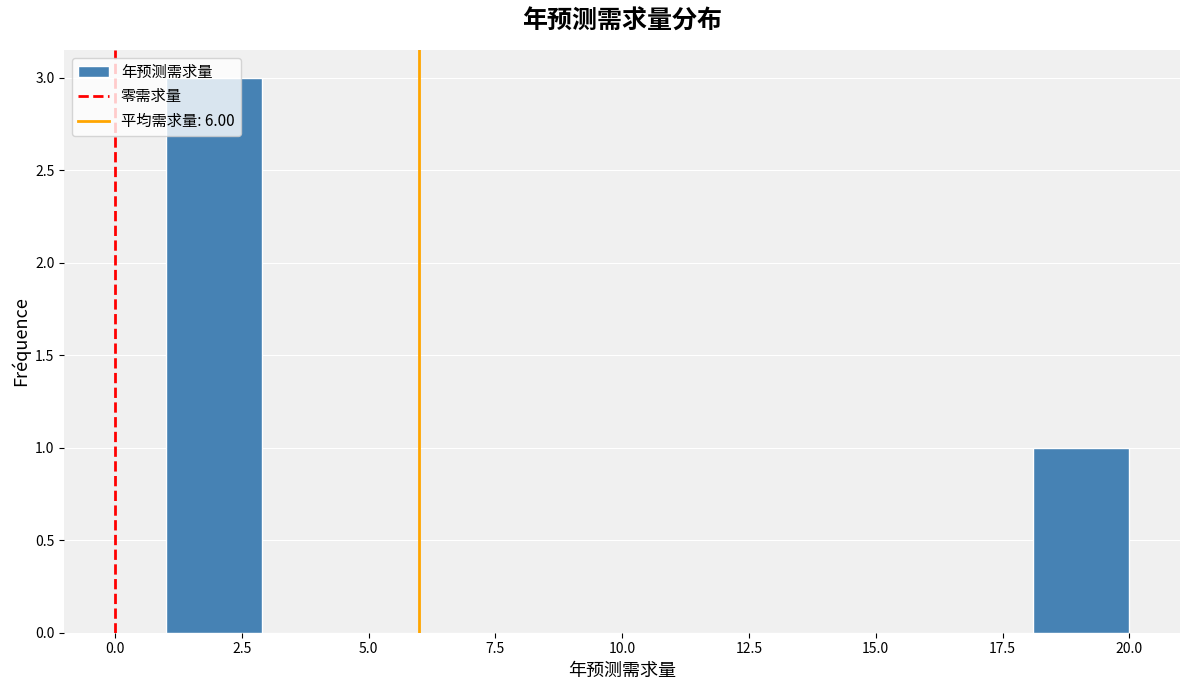

Read against the x-axis, roughly where is the centre of the tallest bar?

2.0